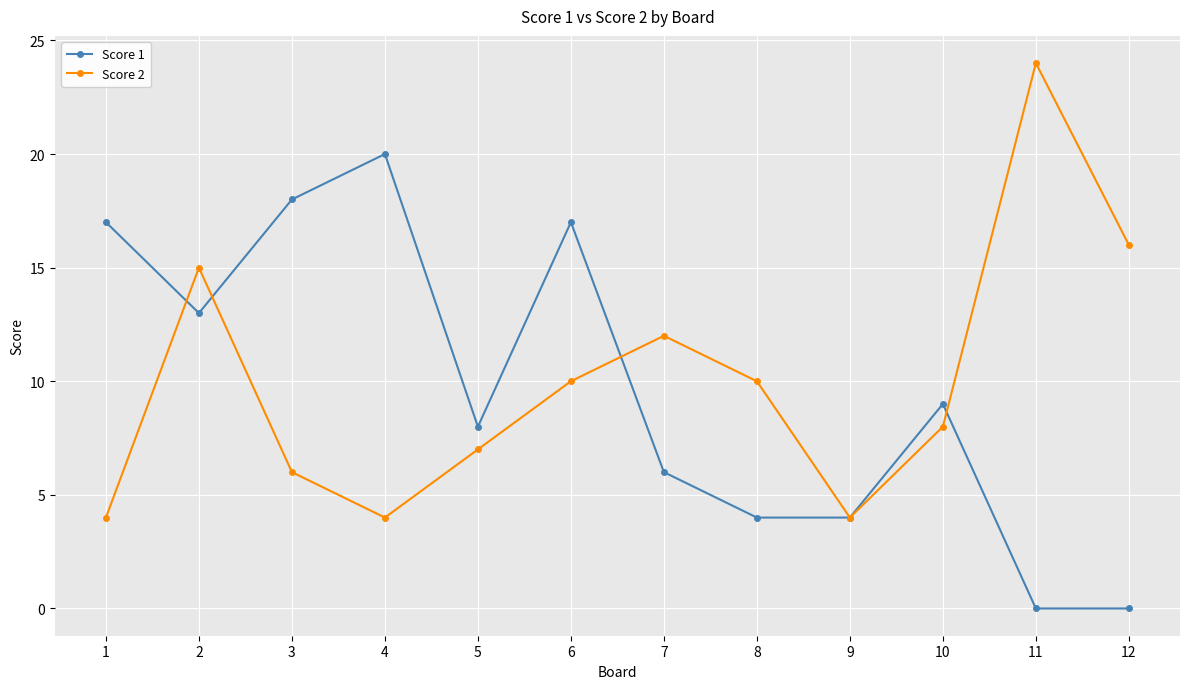

What is the minimum value for Score 2?

4